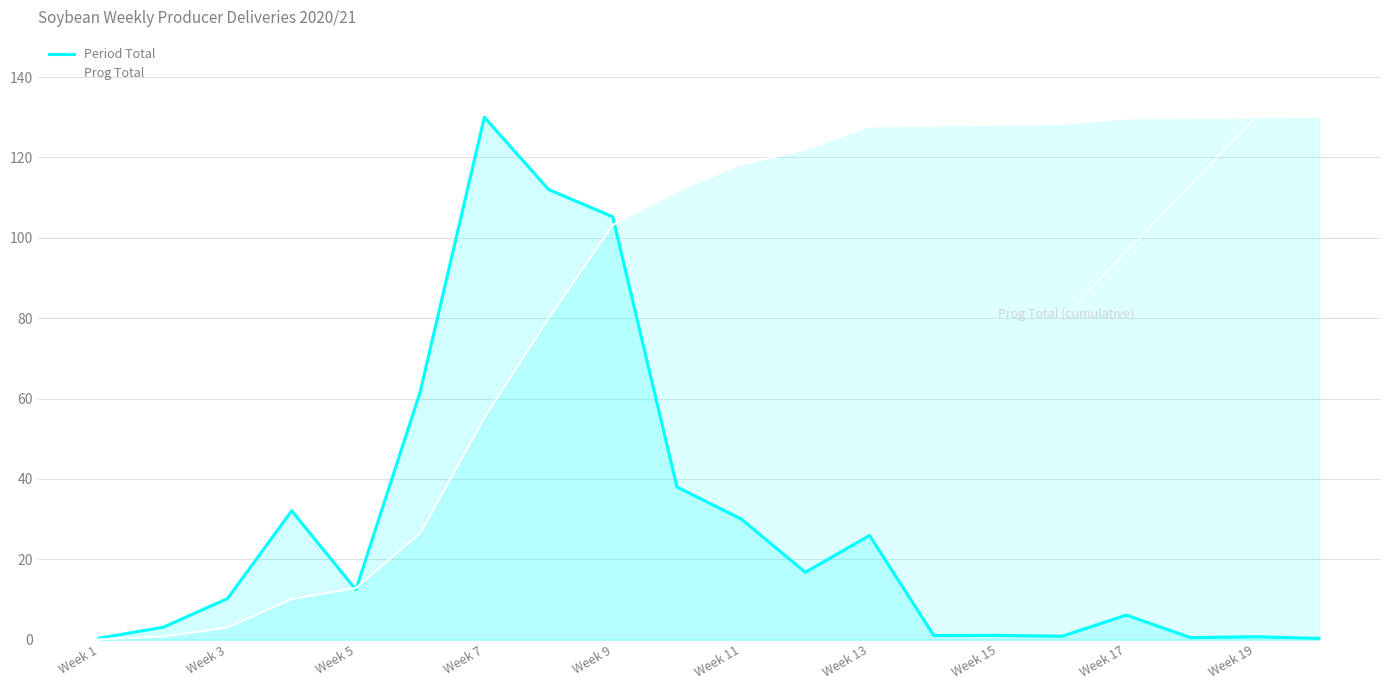

What is the total value across all series at Week 13?

153.6